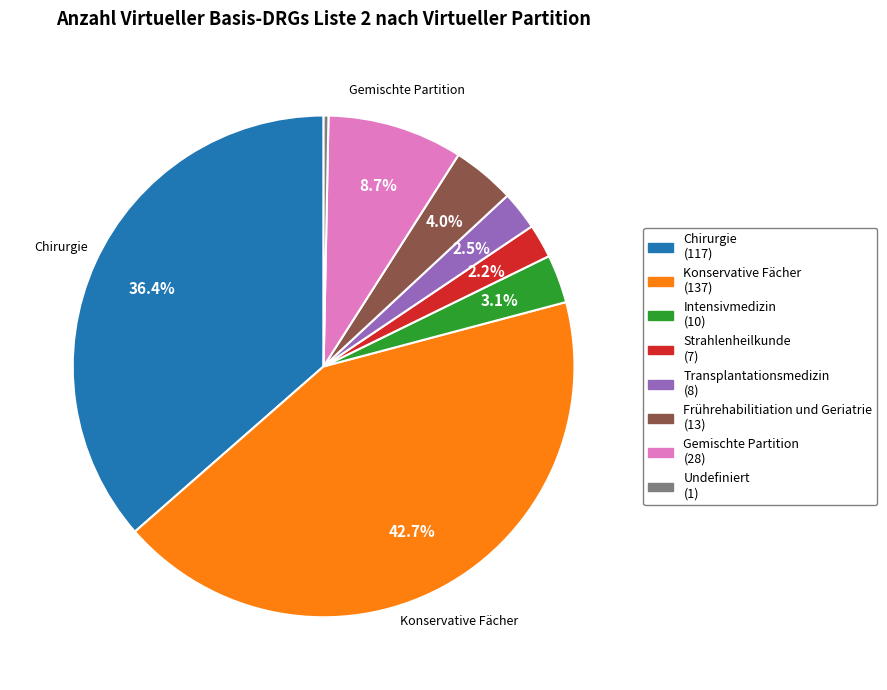

How many slices are in this pie chart?

8